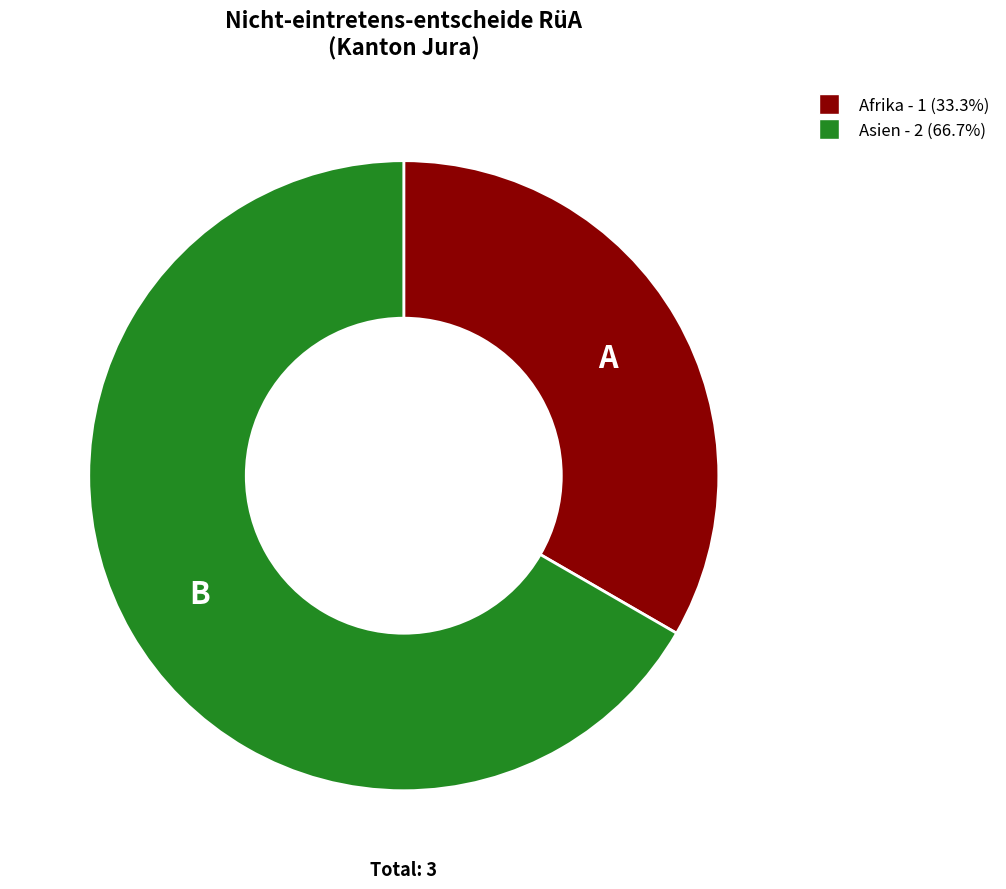

Combined, do Asien - 2 (66.7%) and Afrika - 1 (33.3%) account for over 50%?

Yes